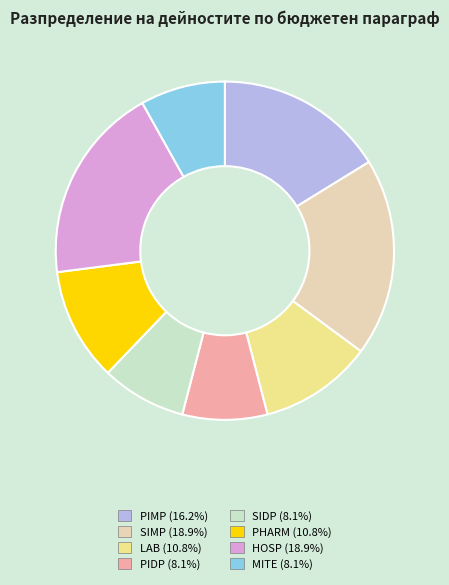

The MITE slice represents 1% of the pie. True or false?

False